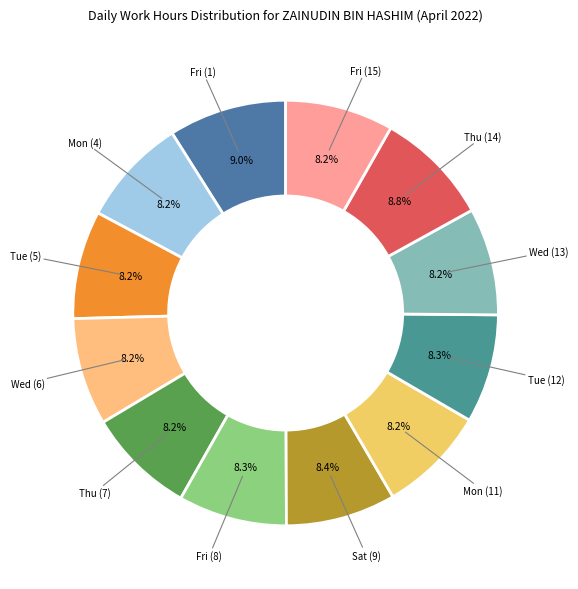

How many slices are in this pie chart?

12